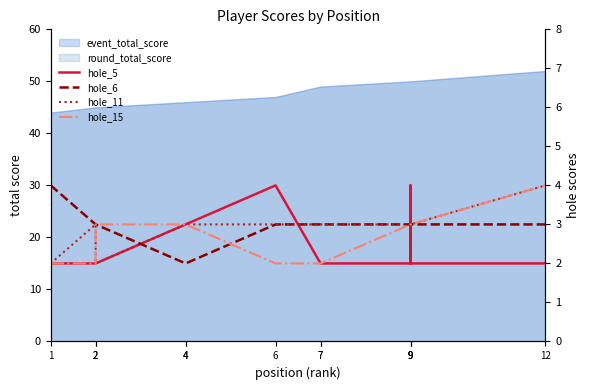

Between 7 and 12, which series saw the biggest shift?

hole_15